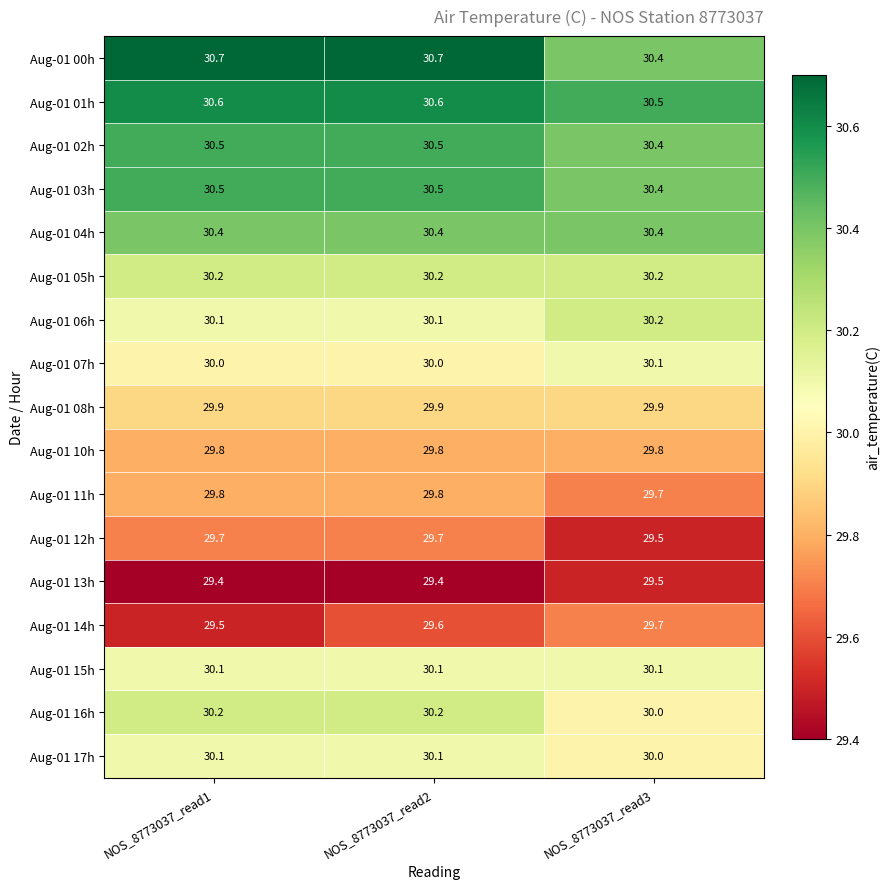

How many Aug-01 16h values are between 30 and 31?

3